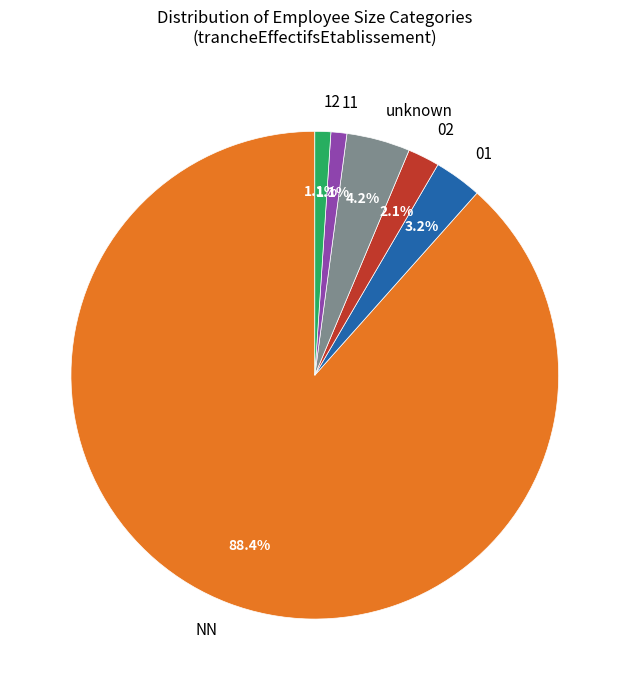

Between 12 and unknown, which is larger?

unknown